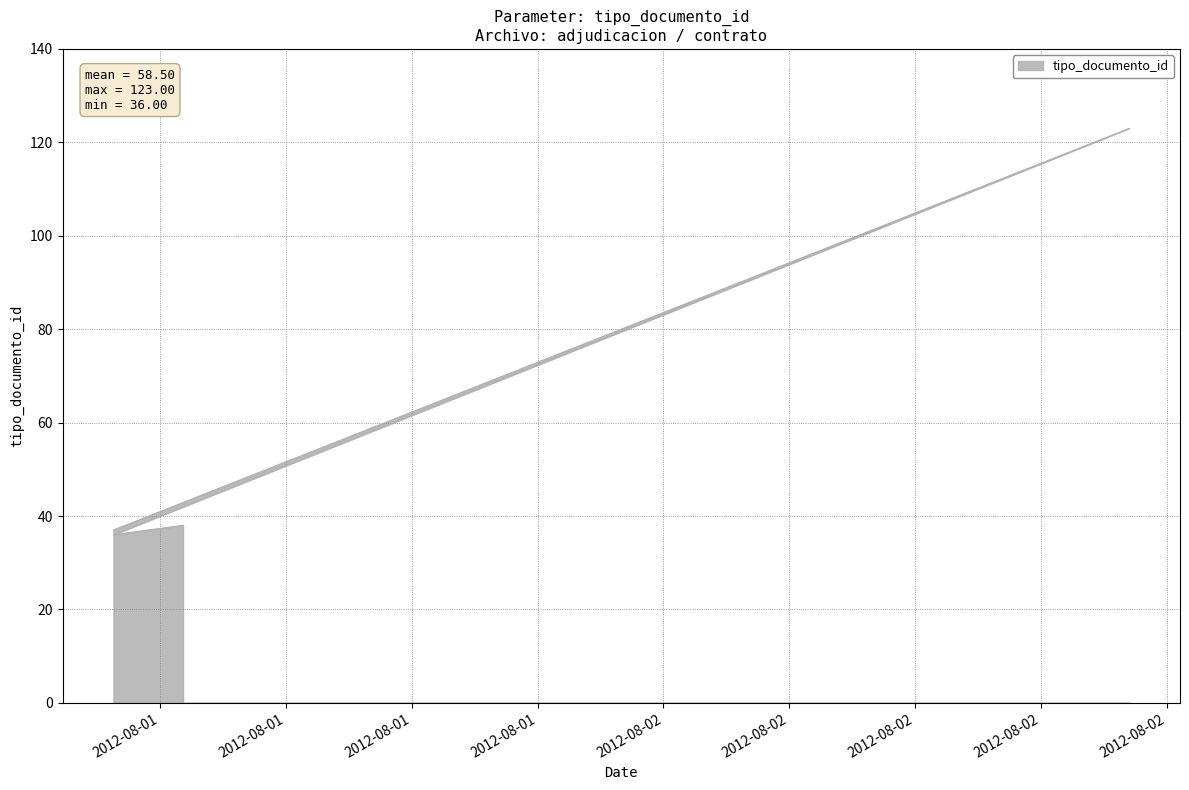

At which category does the data reach its first local peak?

2012-08-02 11:06:18